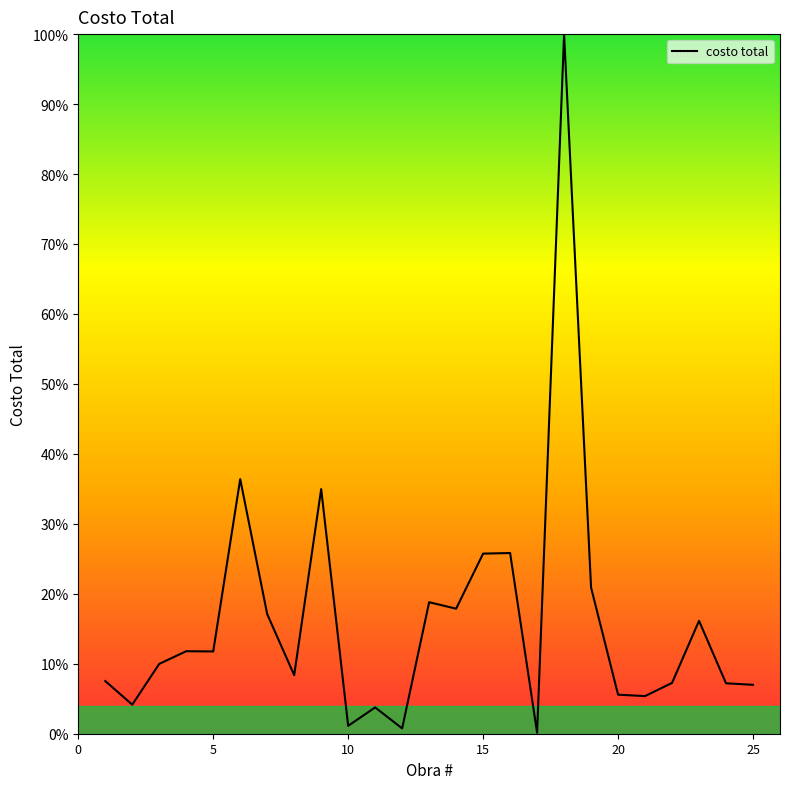

Rank the categories by value from highest to lowest.

18, 6, 9, 16, 15, 19, 13, 14, 7, 23, 4, 5, 3, 8, 1, 22, 24, 25, 20, 21, 2, 11, 10, 12, 17